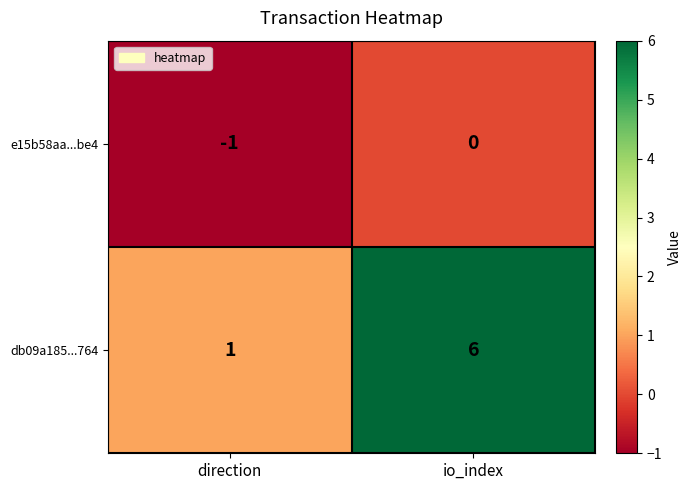

What is the greatest value displayed?

6